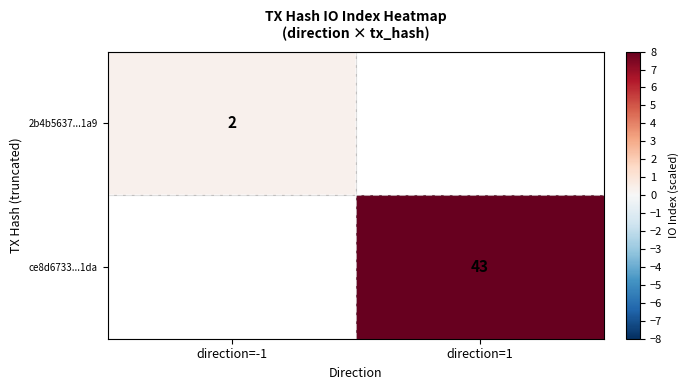

Which category has the highest value across all series?

direction=1